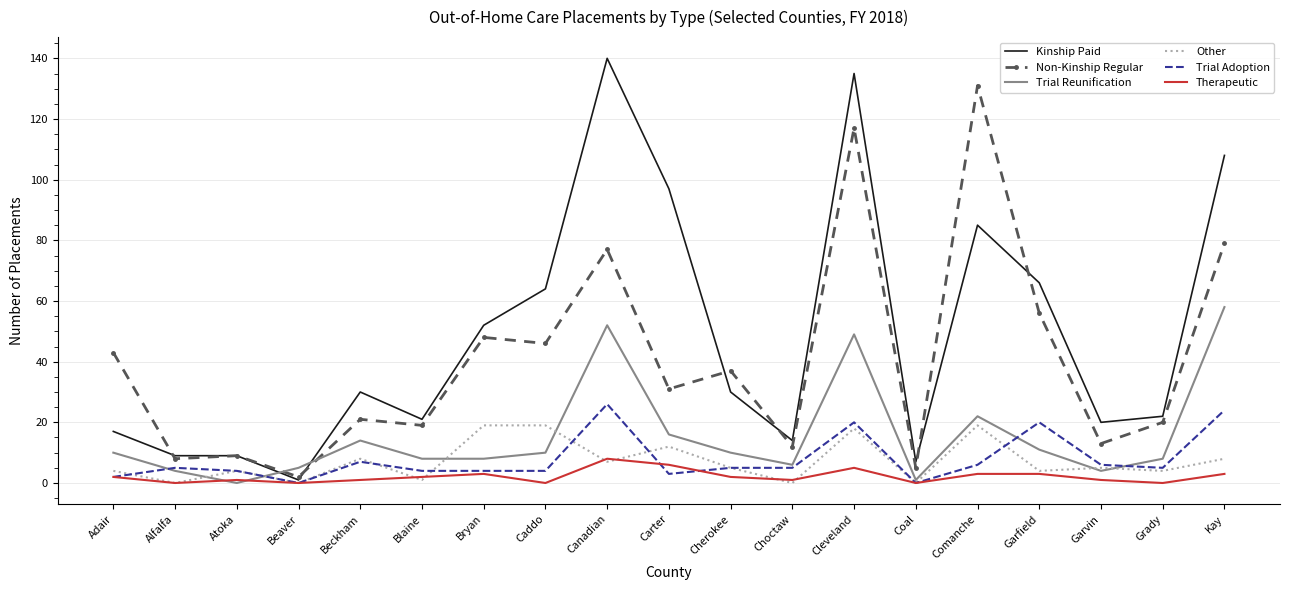

The Trial Reunification series shows 19 at Kay. True or false?

False